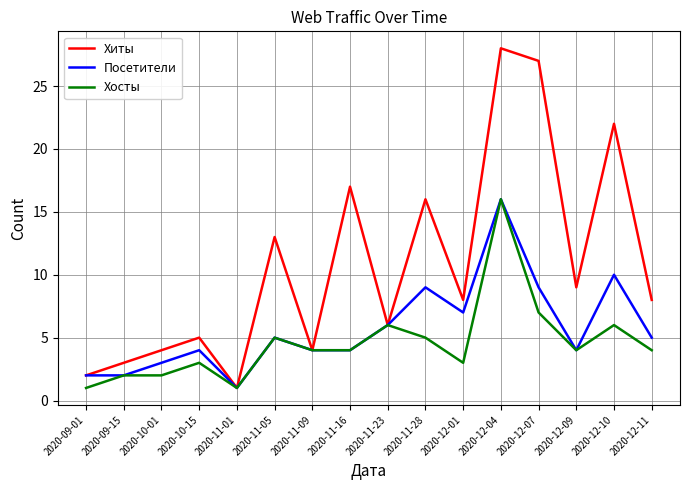

Reading left to right, extract all data points from this chart.

Хиты: 2020-09-01=2	2020-09-15=3	2020-10-01=4	2020-10-15=5	2020-11-01=1	2020-11-05=13	2020-11-09=4	2020-11-16=17	2020-11-23=6	2020-11-28=16	2020-12-01=8	2020-12-04=28	2020-12-07=27	2020-12-09=9	2020-12-10=22	2020-12-11=8
Посетители: 2020-09-01=2	2020-09-15=2	2020-10-01=3	2020-10-15=4	2020-11-01=1	2020-11-05=5	2020-11-09=4	2020-11-16=4	2020-11-23=6	2020-11-28=9	2020-12-01=7	2020-12-04=16	2020-12-07=9	2020-12-09=4	2020-12-10=10	2020-12-11=5
Хосты: 2020-09-01=1	2020-09-15=2	2020-10-01=2	2020-10-15=3	2020-11-01=1	2020-11-05=5	2020-11-09=4	2020-11-16=4	2020-11-23=6	2020-11-28=5	2020-12-01=3	2020-12-04=16	2020-12-07=7	2020-12-09=4	2020-12-10=6	2020-12-11=4